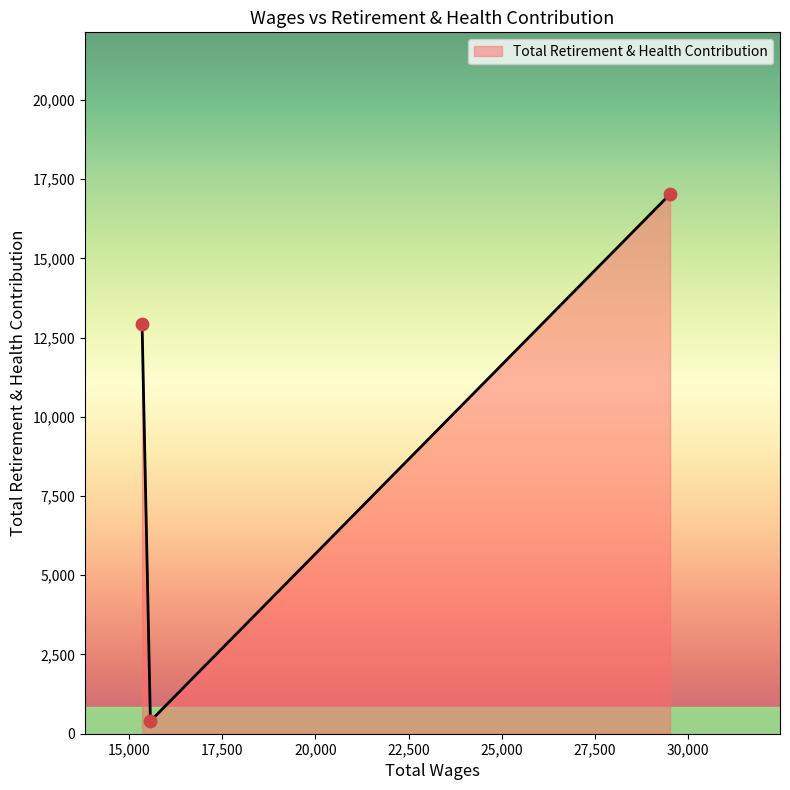

What is the greatest value displayed?

17023